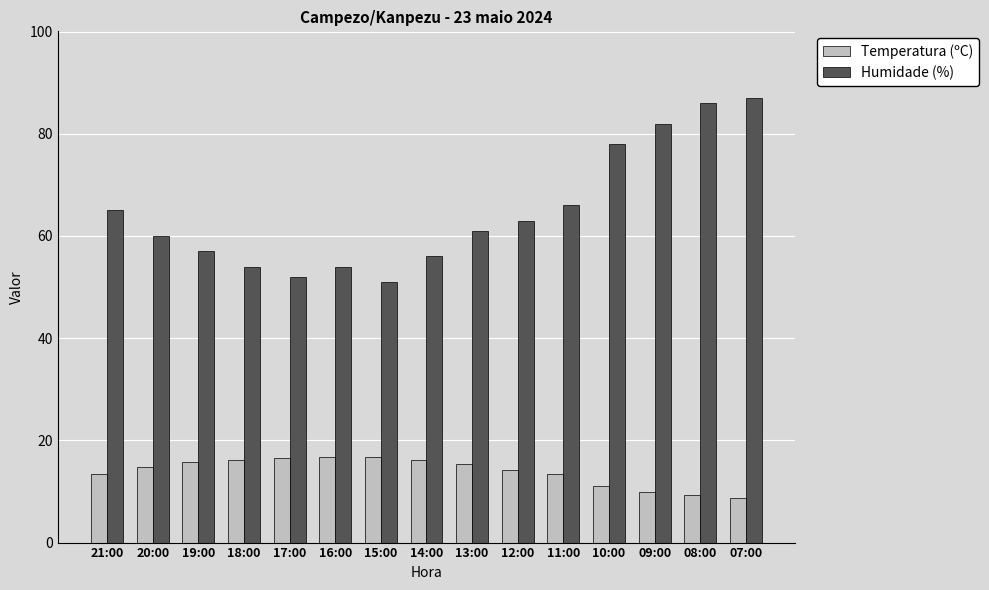

Which series changed the most between 16:00 and 11:00?

Humidade (%)